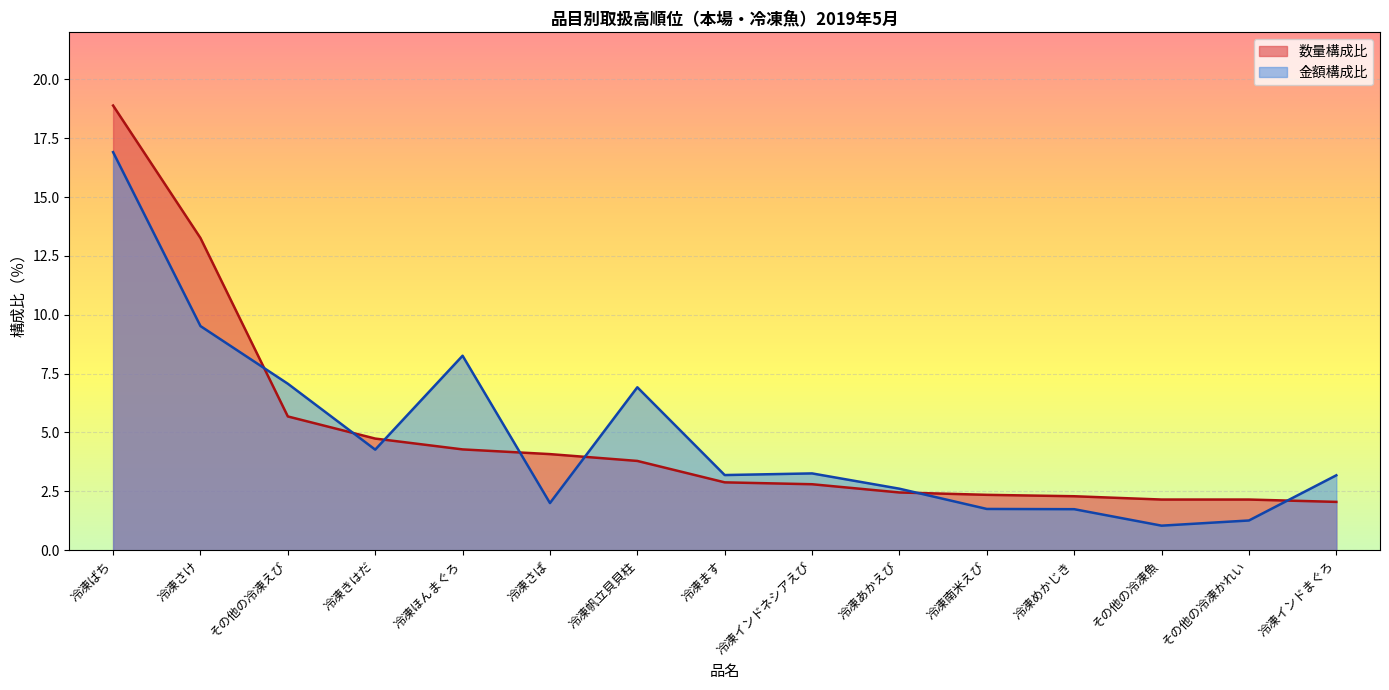

Which series has the largest total across all categories?

数量